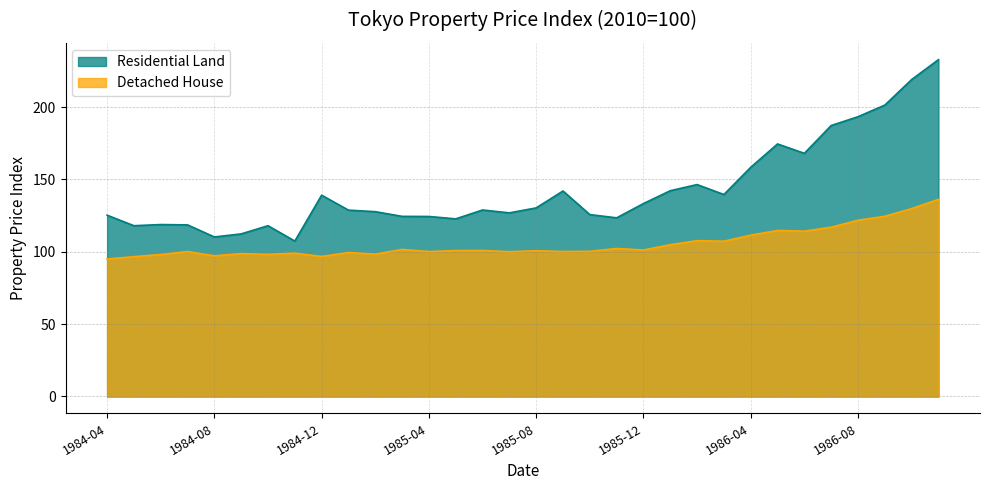

Which category has the highest value in the Residential Land series?

1986-11